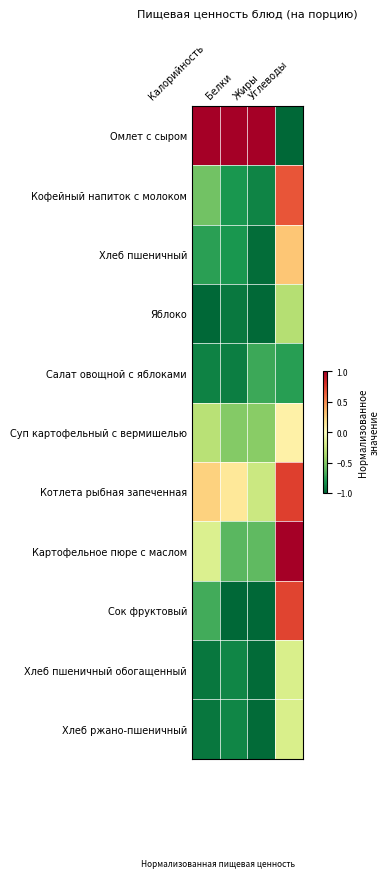

How many categories are shown in the chart?

4